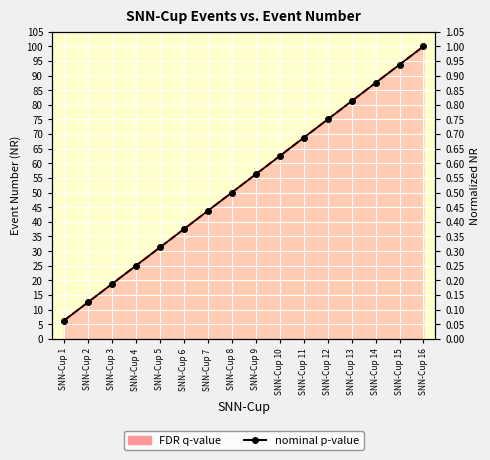

Rank the categories by value from lowest to highest.

SNN-Cup 1, SNN-Cup 2, SNN-Cup 3, SNN-Cup 4, SNN-Cup 5, SNN-Cup 6, SNN-Cup 7, SNN-Cup 8, SNN-Cup 9, SNN-Cup 10, SNN-Cup 11, SNN-Cup 12, SNN-Cup 13, SNN-Cup 14, SNN-Cup 15, SNN-Cup 16